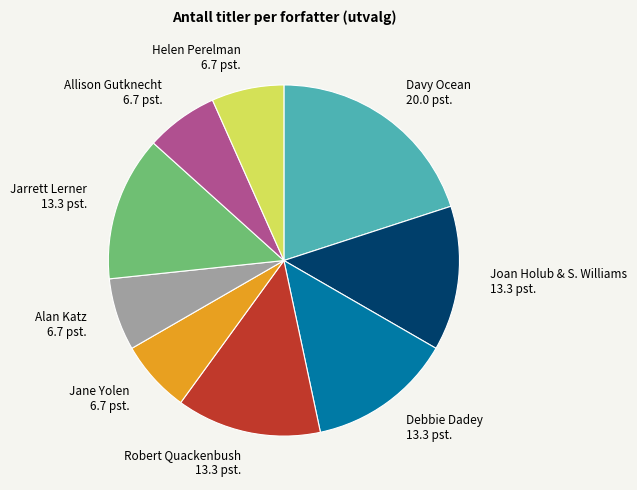

Combined, do Jarrett Lerner and Helen Perelman account for over 50%?

No